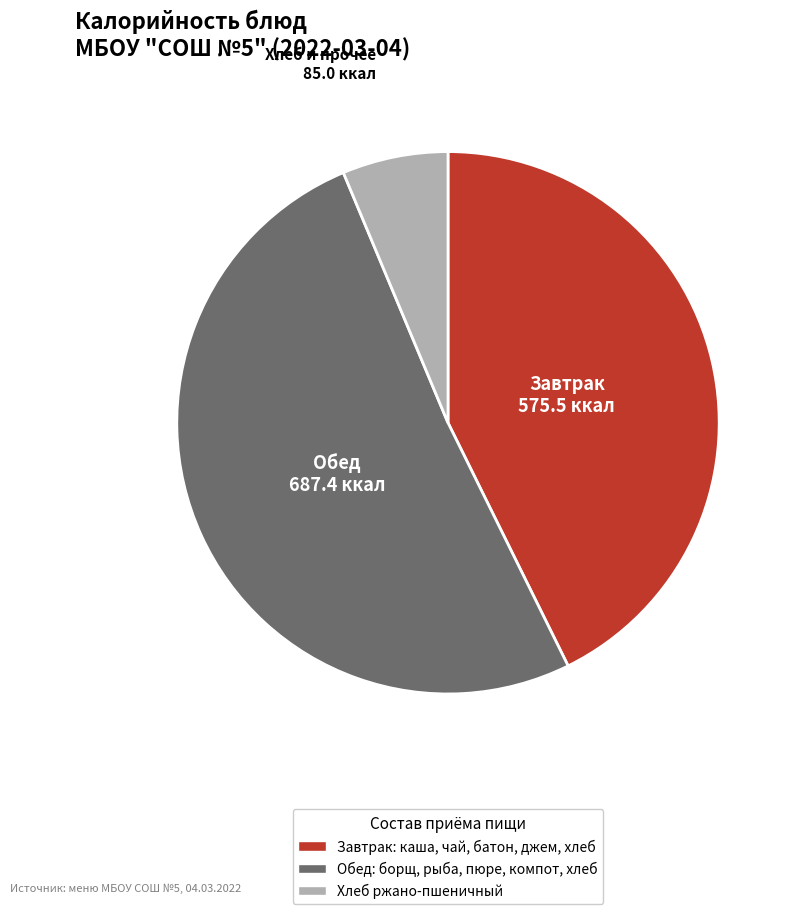

Does any single category account for the majority?

Yes